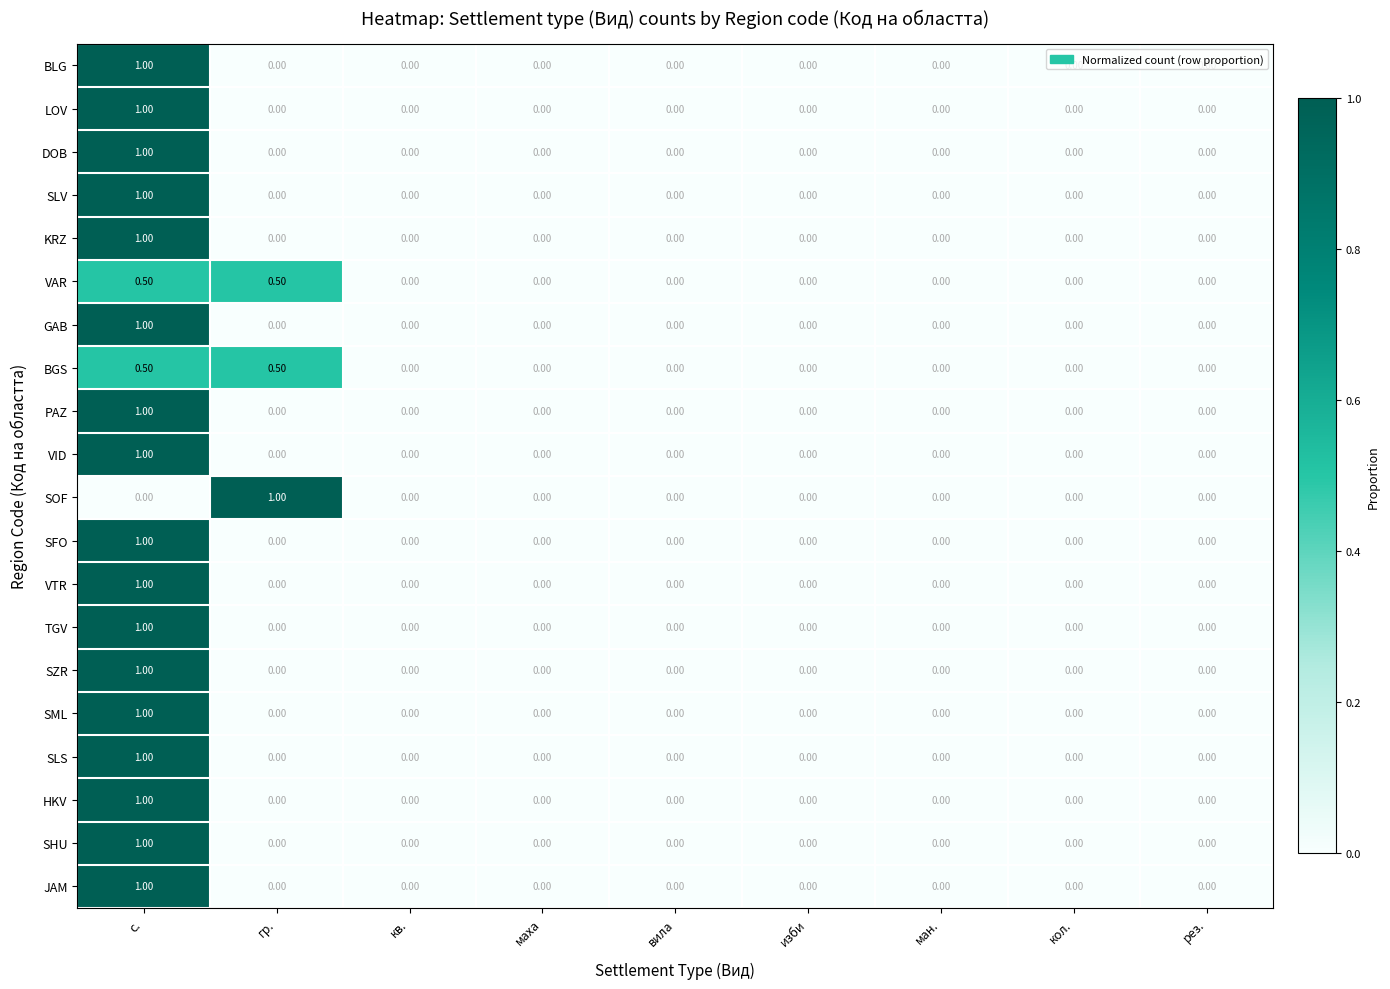

Between гр. and изби, which series saw the biggest shift?

SOF